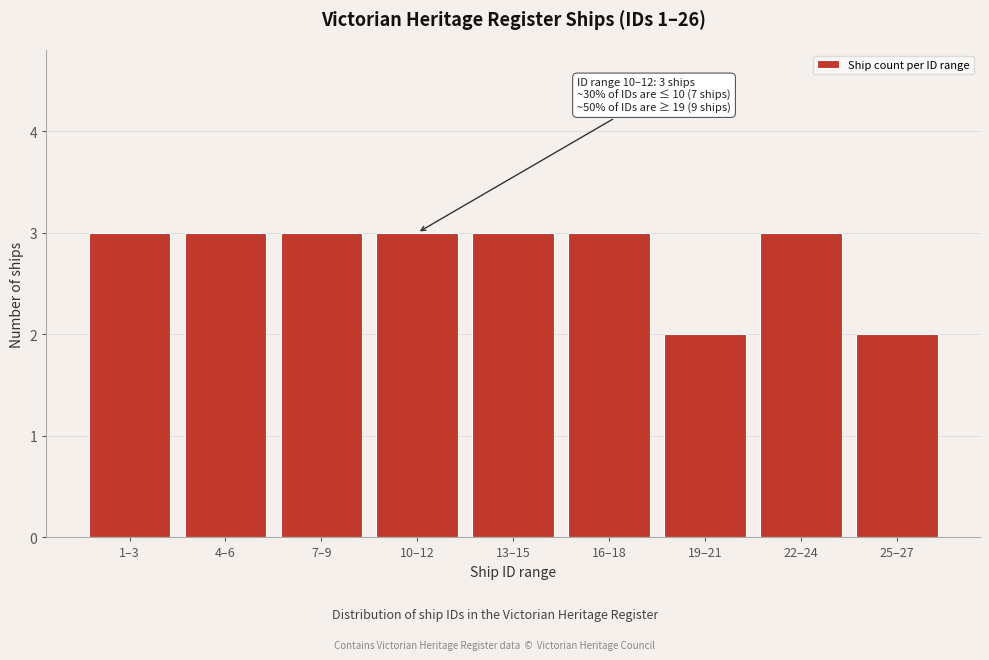

Reading left to right, what are all the values shown in this chart?

3	3	3	3	3	3	2	3	2